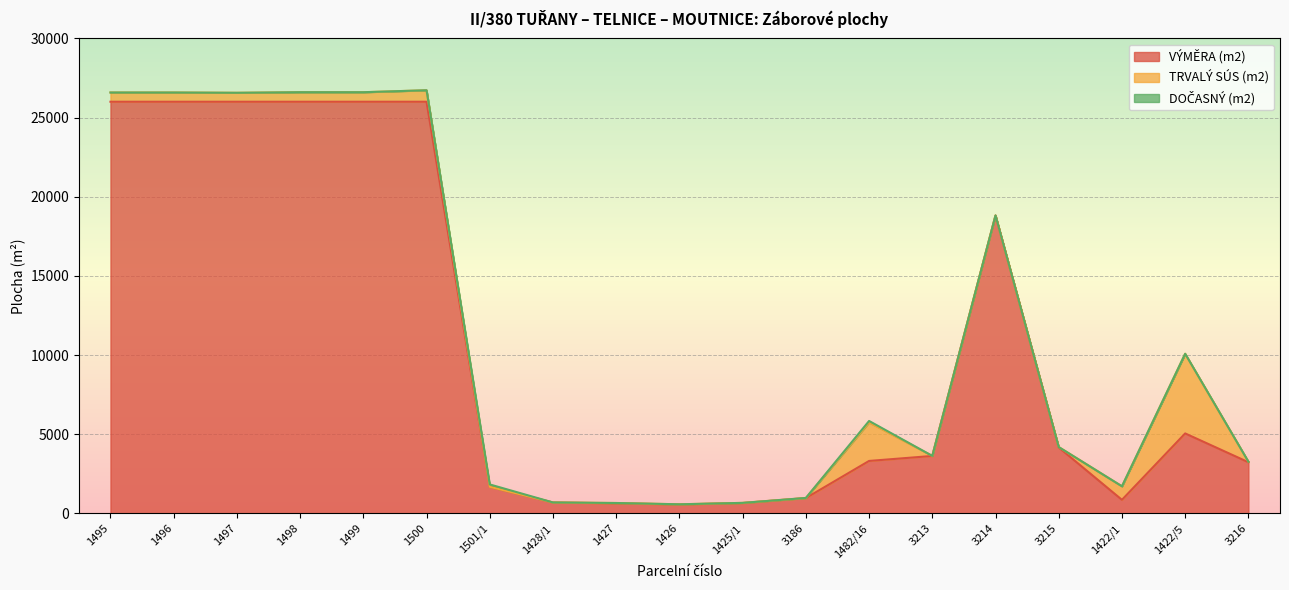

How many times do DOČASNÝ (m2) and TRVALÝ SÚS (m2) cross each other?

4